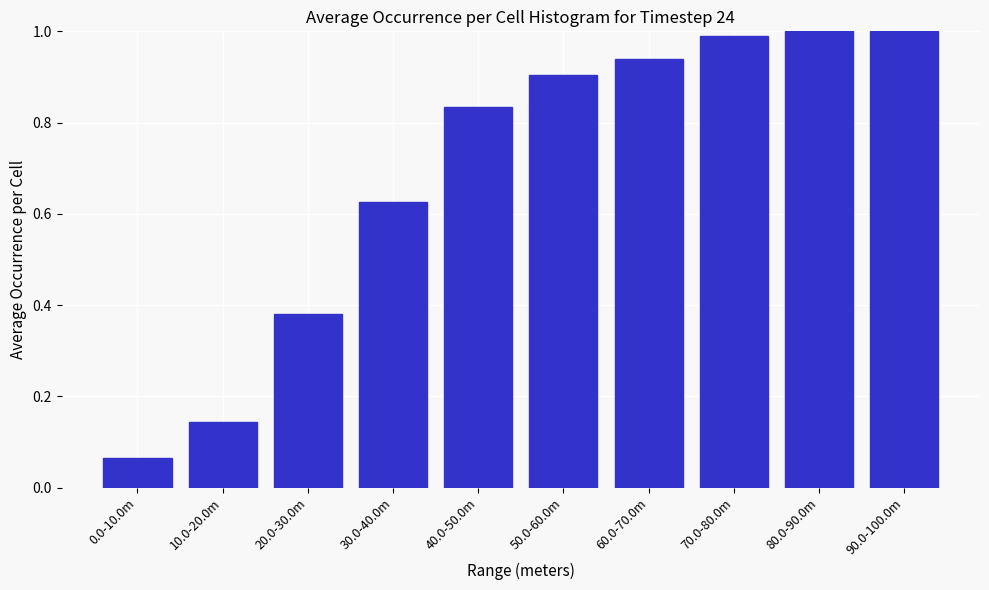

What position from the right is 60.0-70.0m?

4